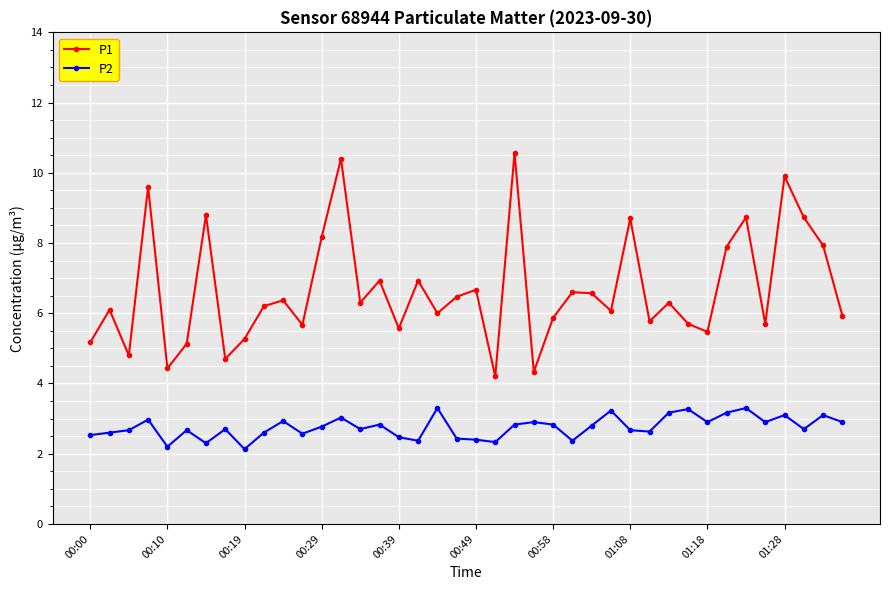

What is the difference between the maximum and minimum values in the P1 series?

6.4